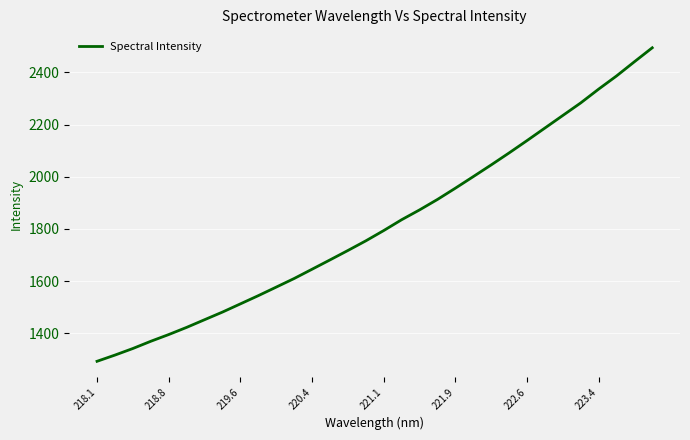

What is the difference between the maximum and minimum values?

1202.4